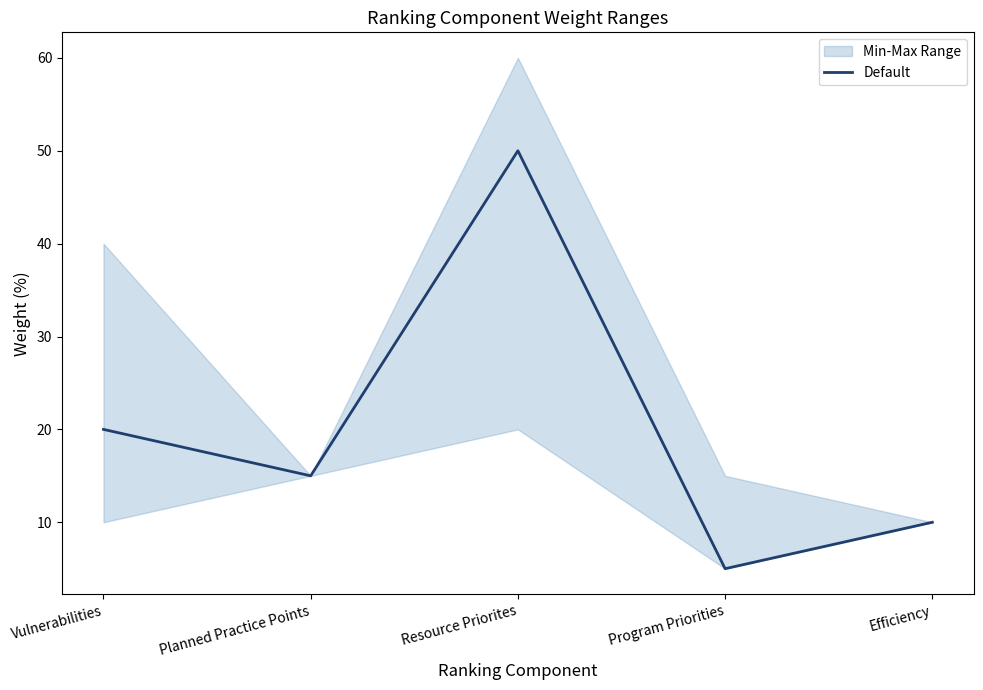

Reading left to right, list all the values displayed in this chart.

Vulnerabilities=20	Planned Practice Points=15	Resource Priorites=50	Program Priorities=5	Efficiency=10